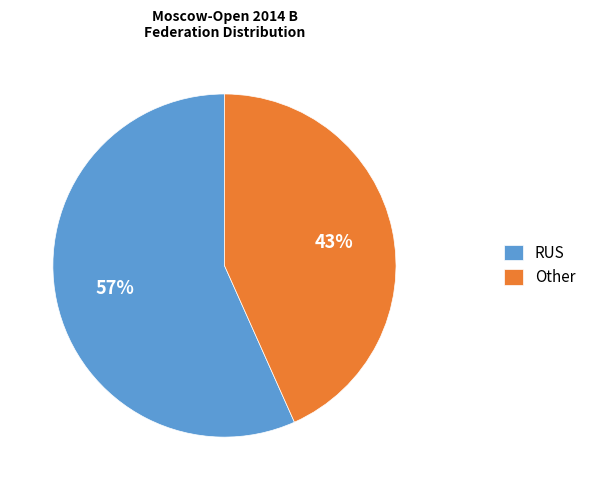

How many segments does this pie chart have?

2